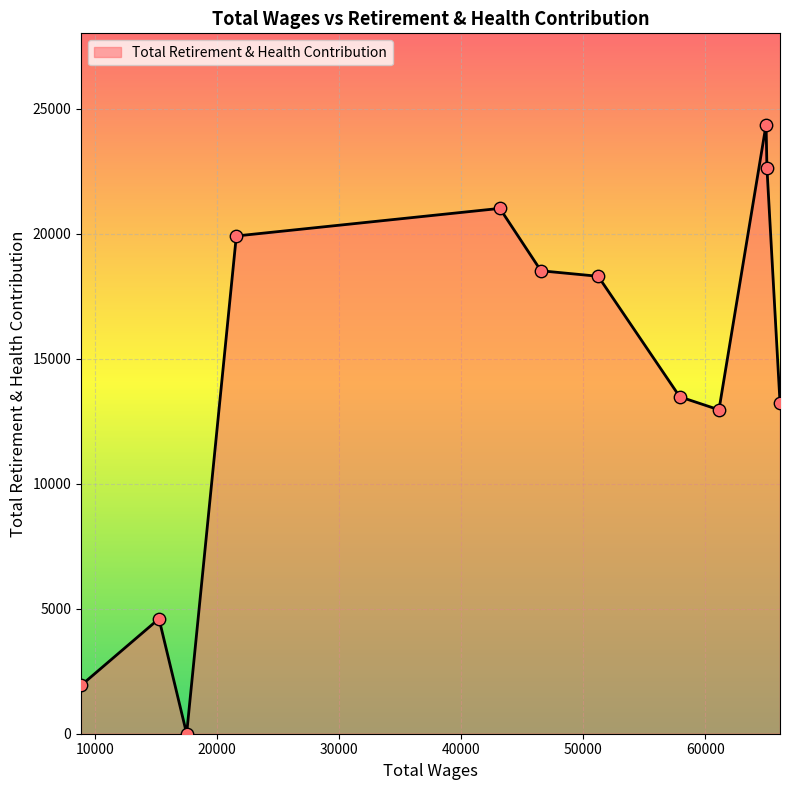

What is the maximum value shown in the chart?

24359